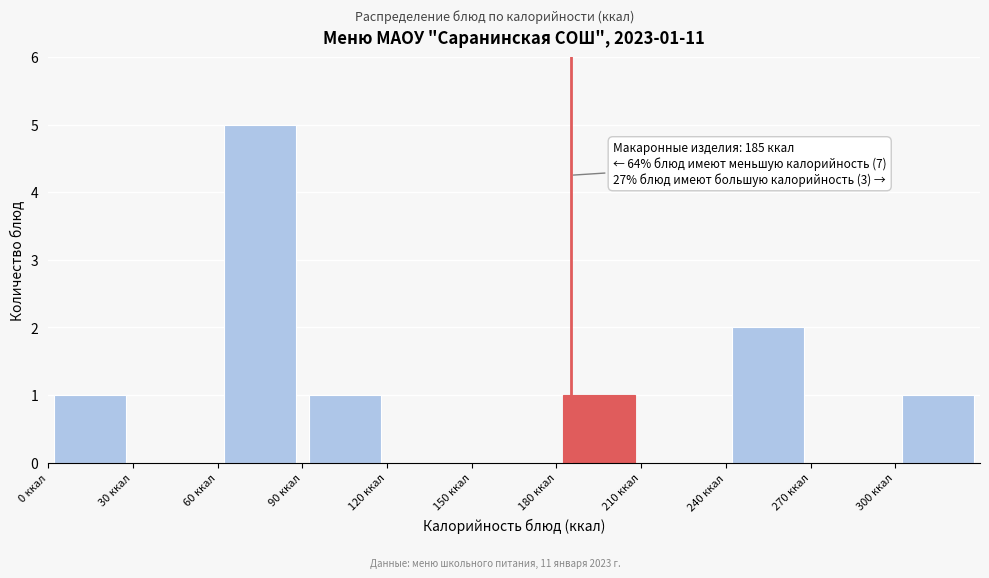

Over which range of the x-axis is the bar tallest?

60 to 90